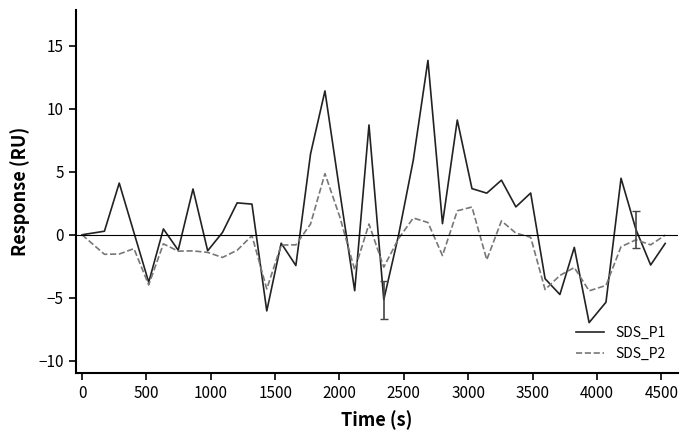

Which series has the largest total across all categories?

SDS_P1